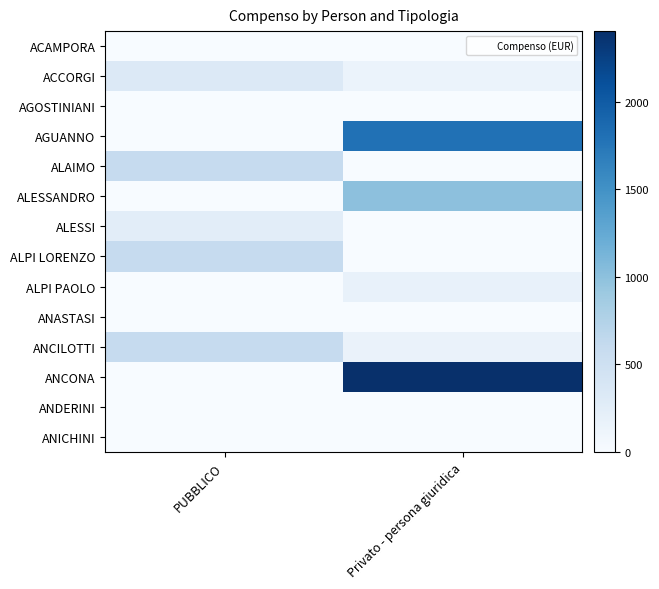

Reading right to left, what are all the values shown in this chart?

ACAMPORA: Privato - persona giuridica=1.0	PUBBLICO=0.0
ACCORGI: Privato - persona giuridica=150.0	PUBBLICO=320.0
AGOSTINIANI: Privato - persona giuridica=0.0	PUBBLICO=1.0
AGUANNO: Privato - persona giuridica=1800.0	PUBBLICO=0.0
ALAIMO: Privato - persona giuridica=0.0	PUBBLICO=601.0
ALESSANDRO: Privato - persona giuridica=1000.0	PUBBLICO=0.0
ALESSI: Privato - persona giuridica=0.0	PUBBLICO=250.0
ALPI LORENZO: Privato - persona giuridica=0.0	PUBBLICO=601.0
ALPI PAOLO: Privato - persona giuridica=180.0	PUBBLICO=0.0
ANASTASI: Privato - persona giuridica=0.0	PUBBLICO=1.0
ANCILOTTI: Privato - persona giuridica=154.9	PUBBLICO=600.0
ANCONA: Privato - persona giuridica=2405.0	PUBBLICO=0.0
ANDERINI: Privato - persona giuridica=0.0	PUBBLICO=0.0
ANICHINI: Privato - persona giuridica=0.0	PUBBLICO=1.0